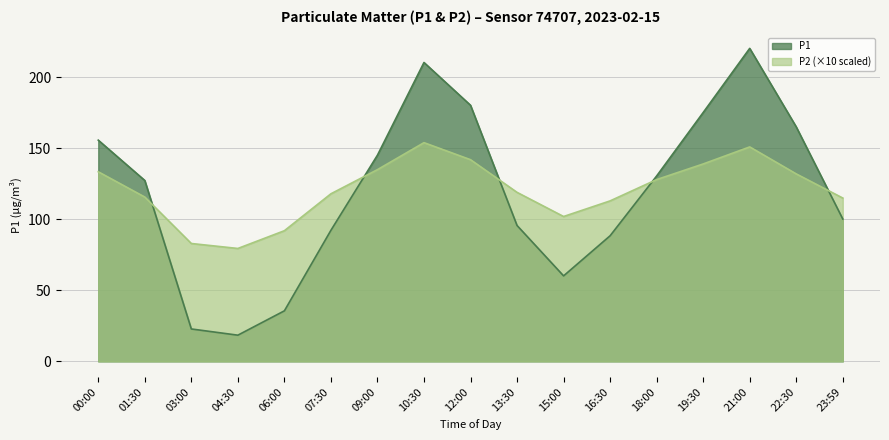

Count the number of data series in this chart.

2